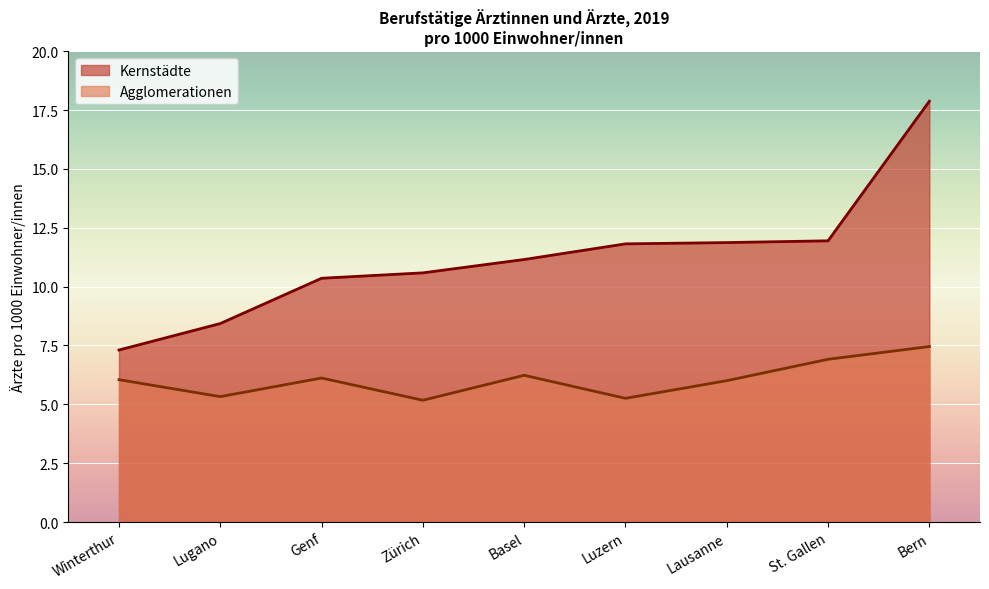

Is it true that Agglomerationen equals 5.3 at Lugano?

True